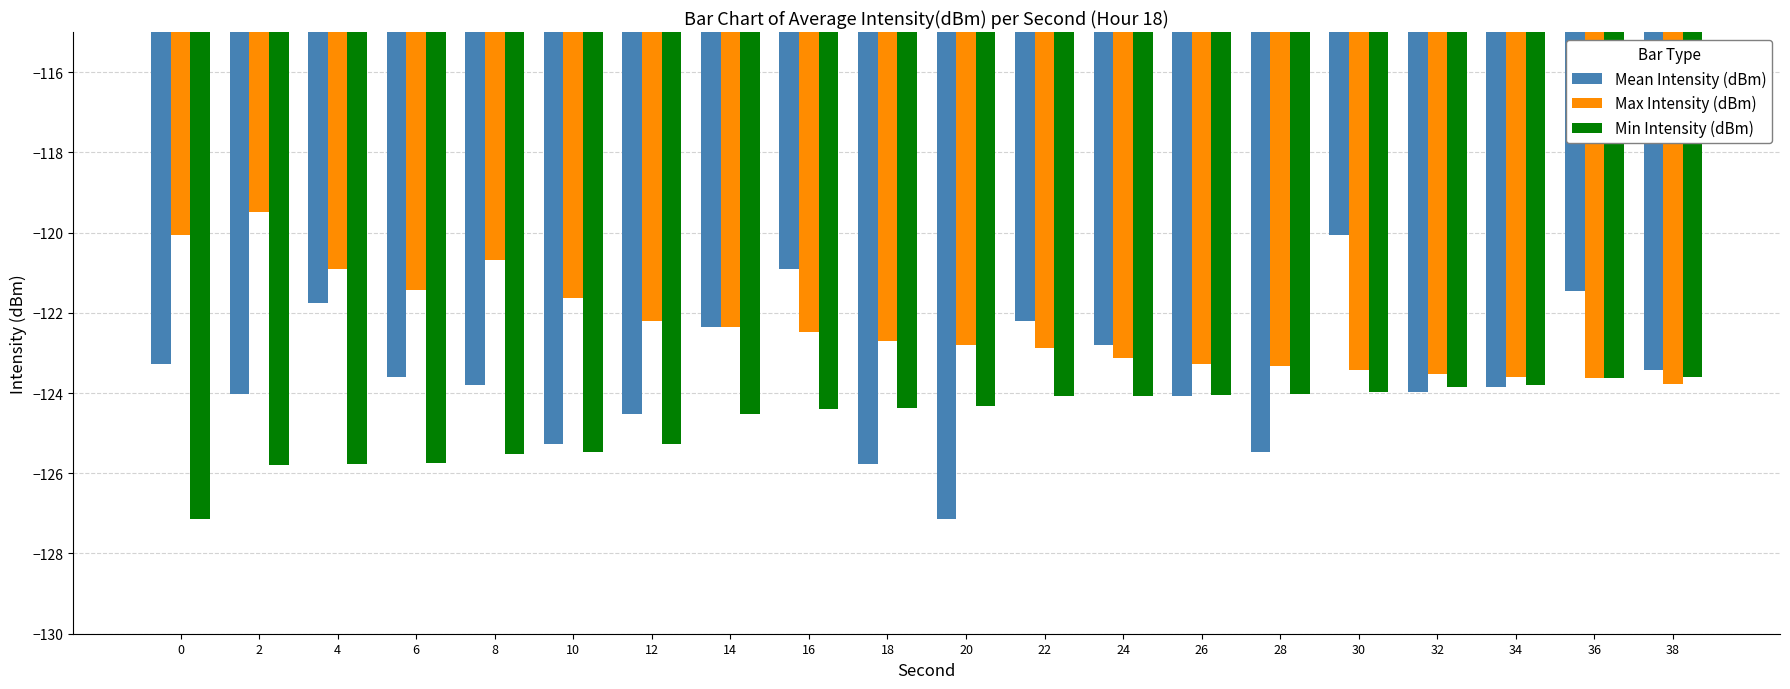

Rank the series by their maximum value, from highest to lowest.

Max Intensity (dBm), Mean Intensity (dBm), Min Intensity (dBm)